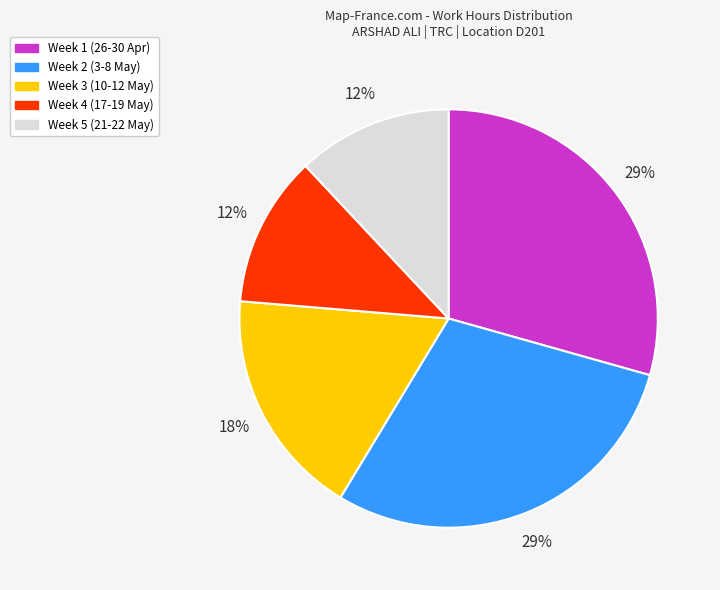

Is there a majority slice in this chart?

No